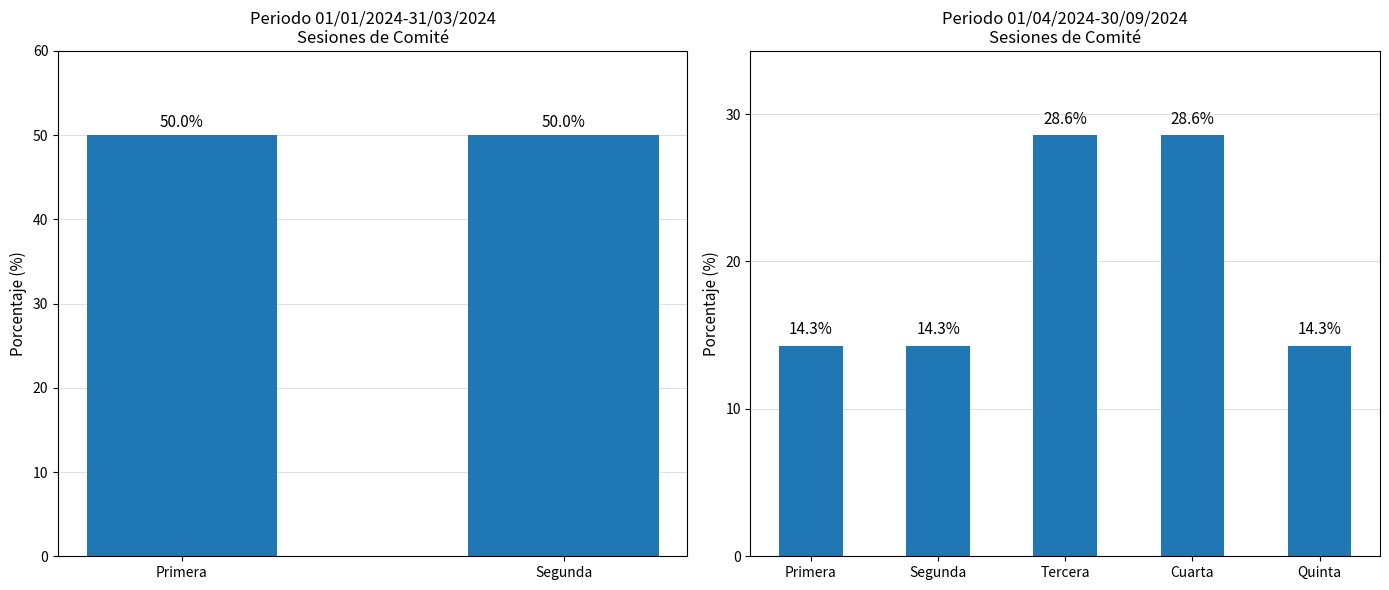

What is the average value?

20.0